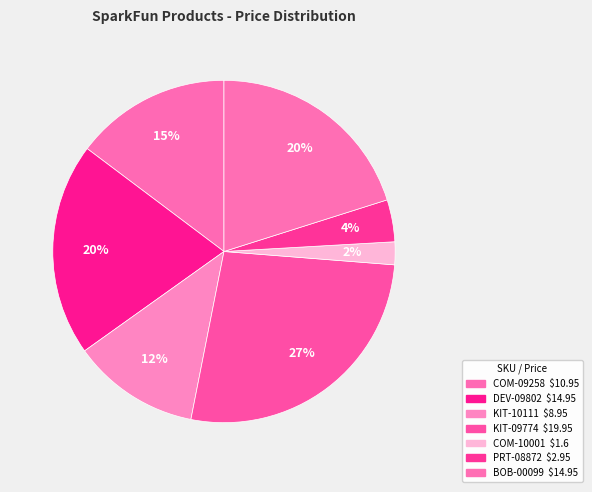

Combined, what portion of the pie is COM-10001 and KIT-09774?

29.0%